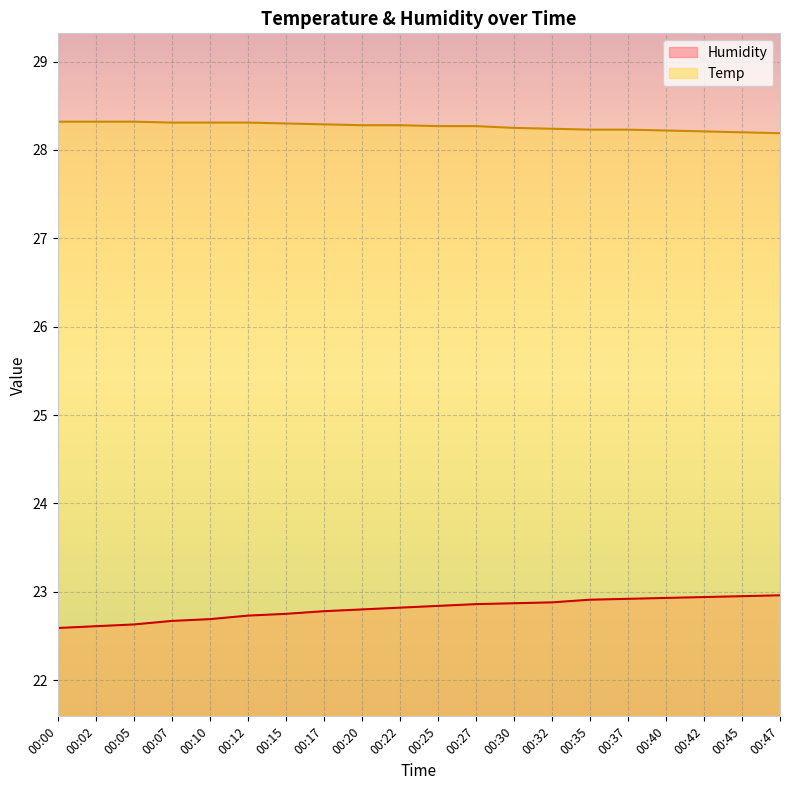

Which series has the largest range (max minus min)?

Humidity